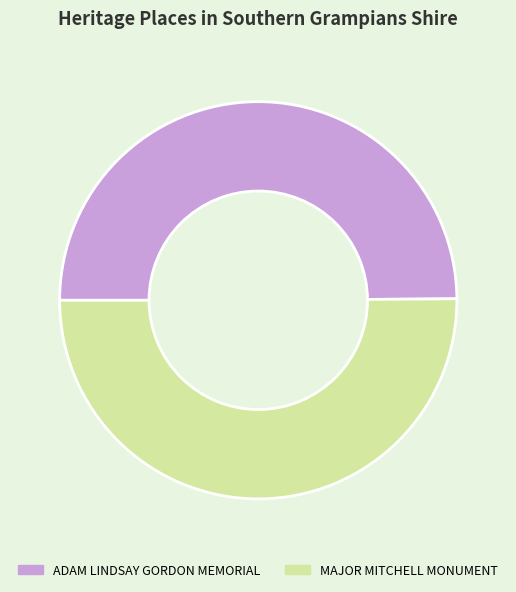

The MAJOR MITCHELL MONUMENT slice represents 50% of the pie. True or false?

True